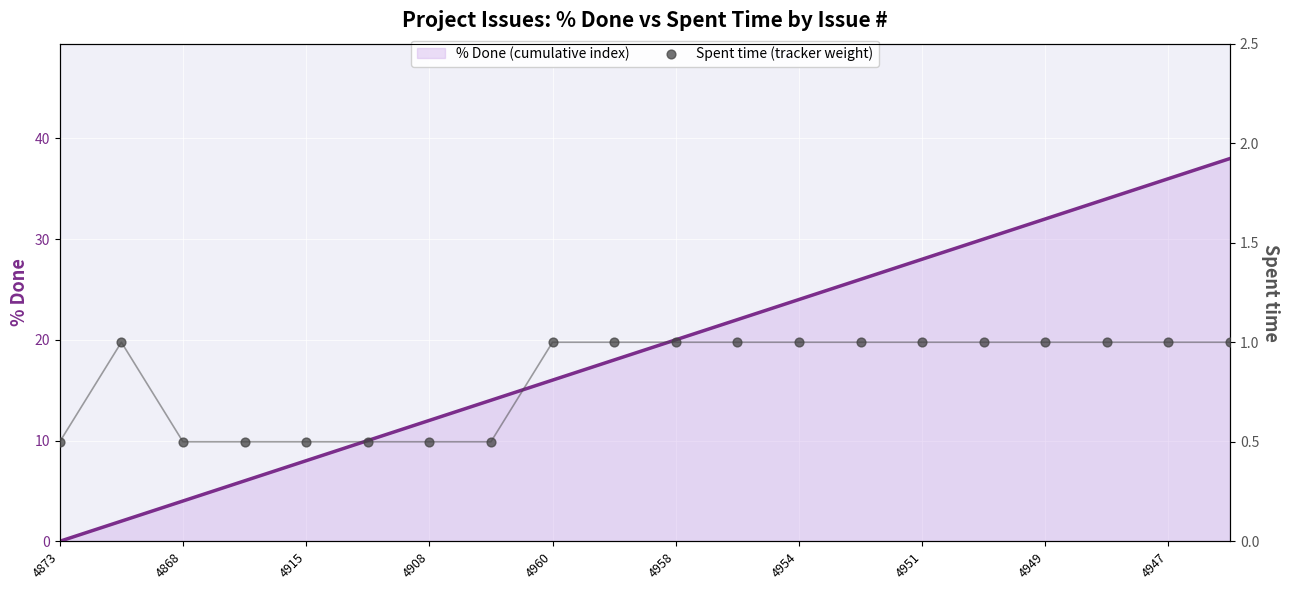

Which series contains the highest Y value?

% Done (cumulative index)